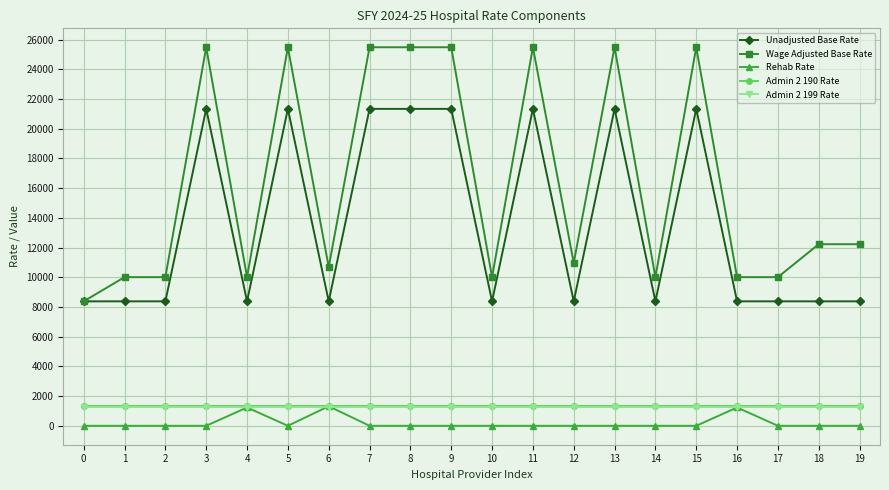

How many lines are shown in the chart?

5